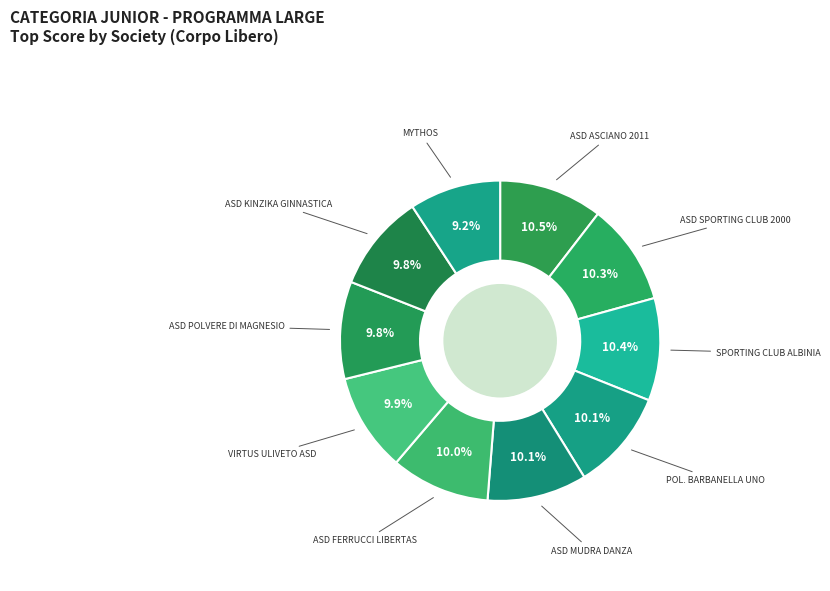

How many slices are in this pie chart?

10